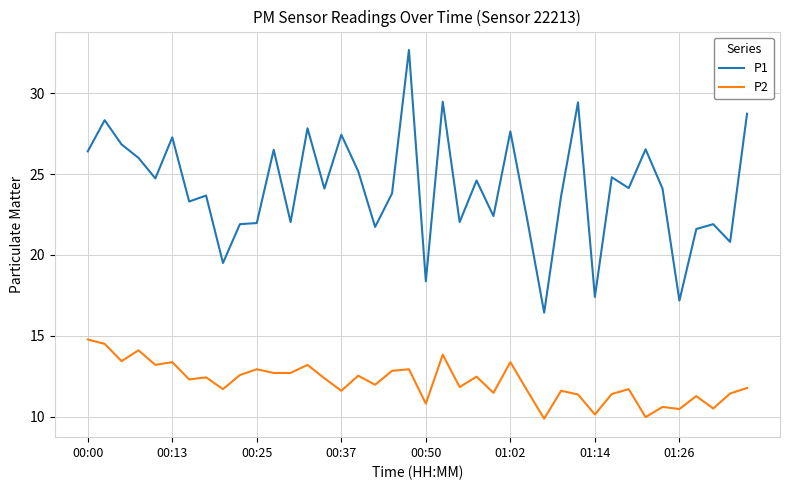

Which series has the largest range (max minus min)?

P1